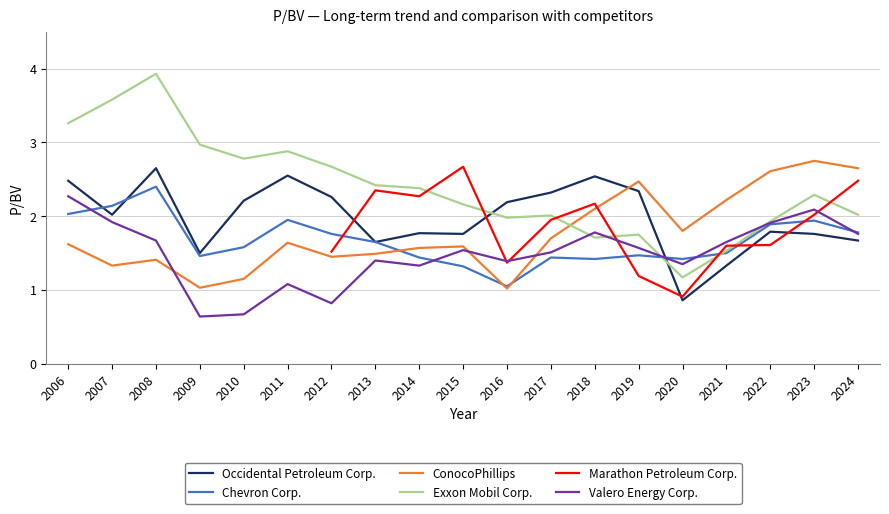

Which series changed the most between 2008 and 2012?

Exxon Mobil Corp.